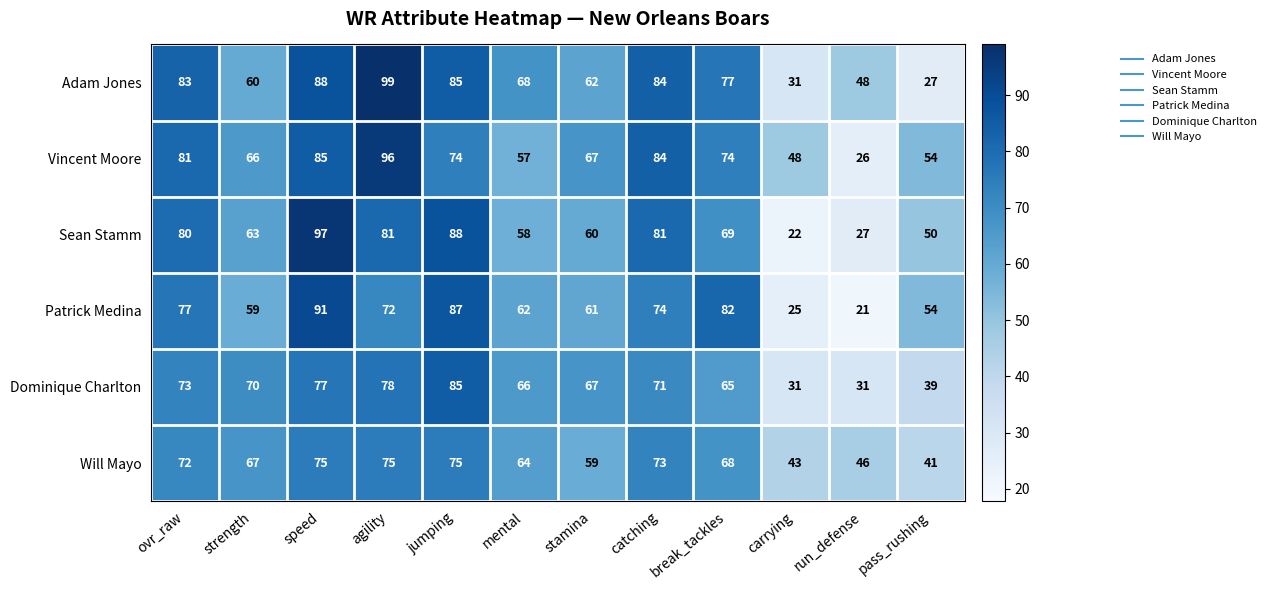

Read the Vincent Moore value at agility, to the nearest 10.

100